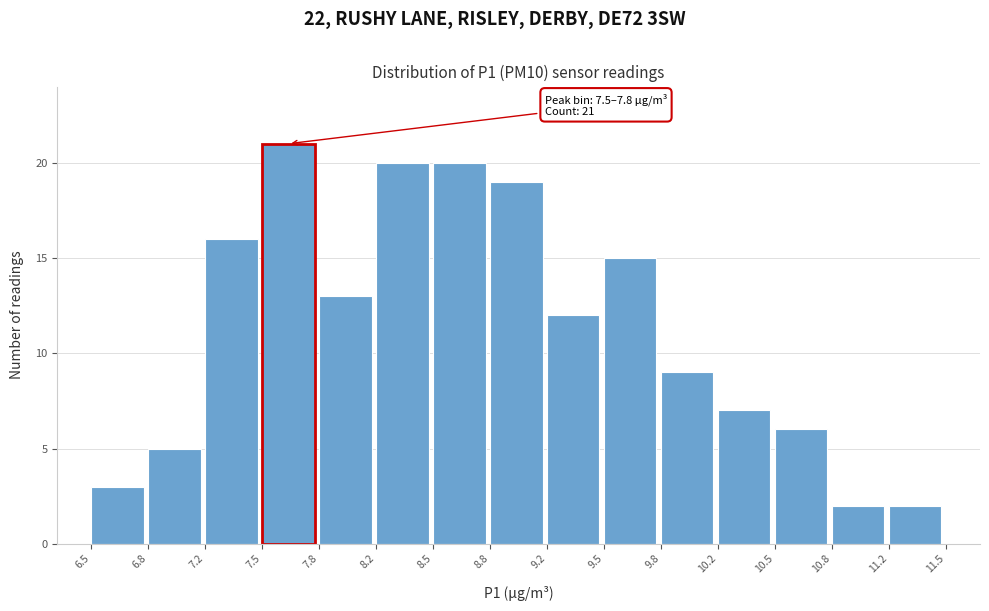

Which range on the x-axis has the tallest bar?

7.5 to 7.8